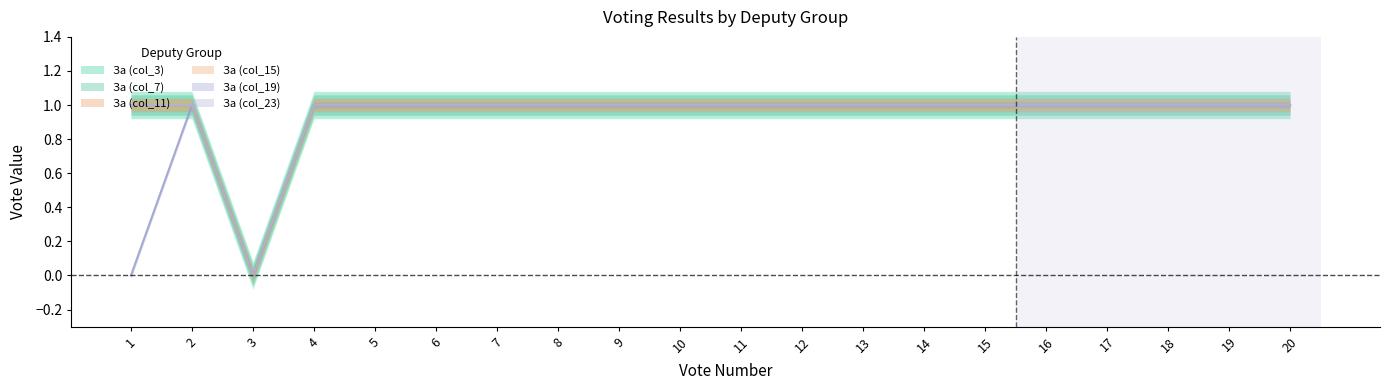

How many values in the За (col_15) series are below 1?

1